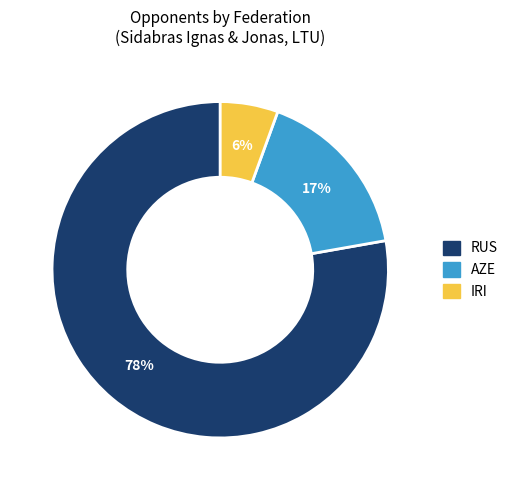

Is there any slice that represents more than half of the pie?

Yes